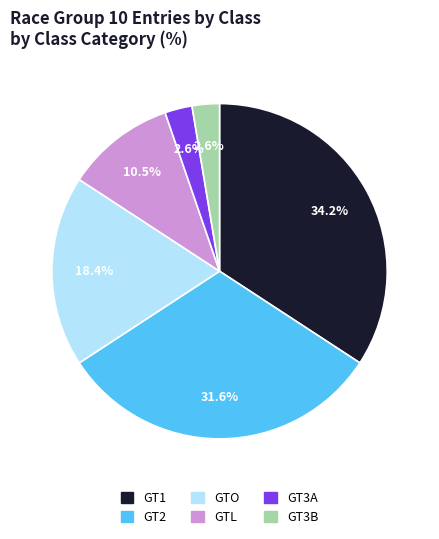

To the nearest percent, what percentage of the pie is GT3A?

3%